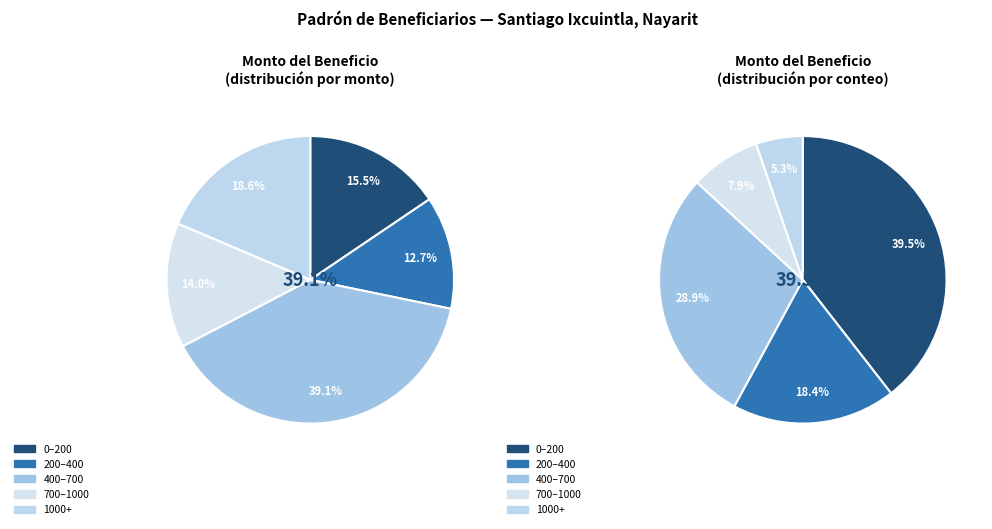

Is it true that 24 is 11% of the pie?

False